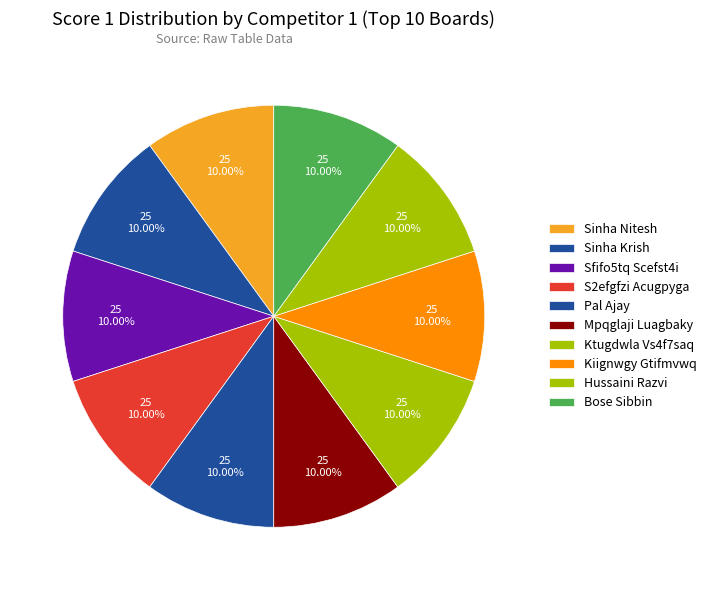

Does Kiignwgy Gtifmvwq account for over 50% of the chart?

No